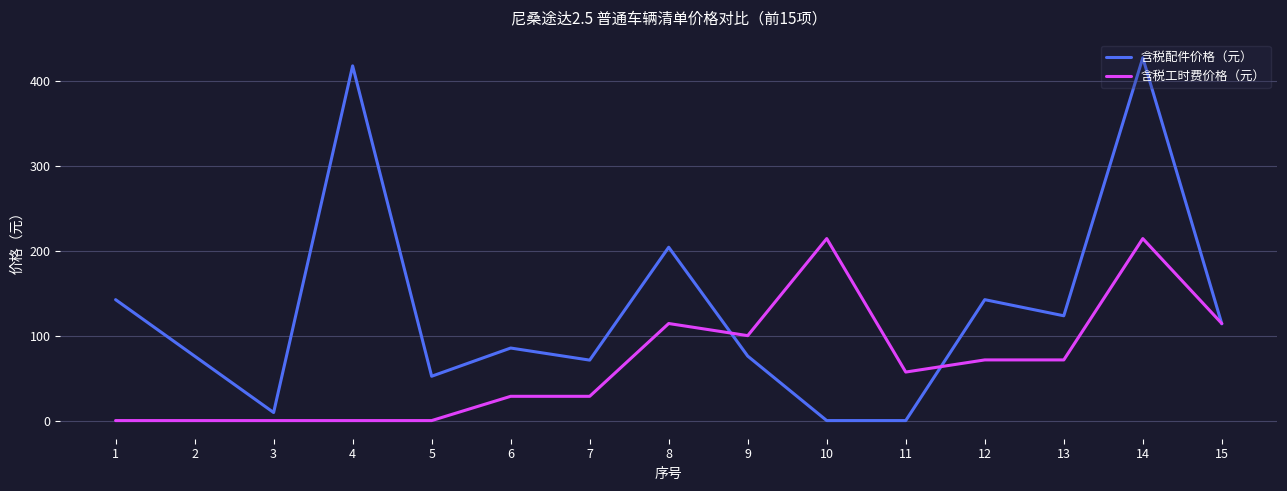

Is it true that 含税工时费价格（元） equals 49.2 at 13?

False